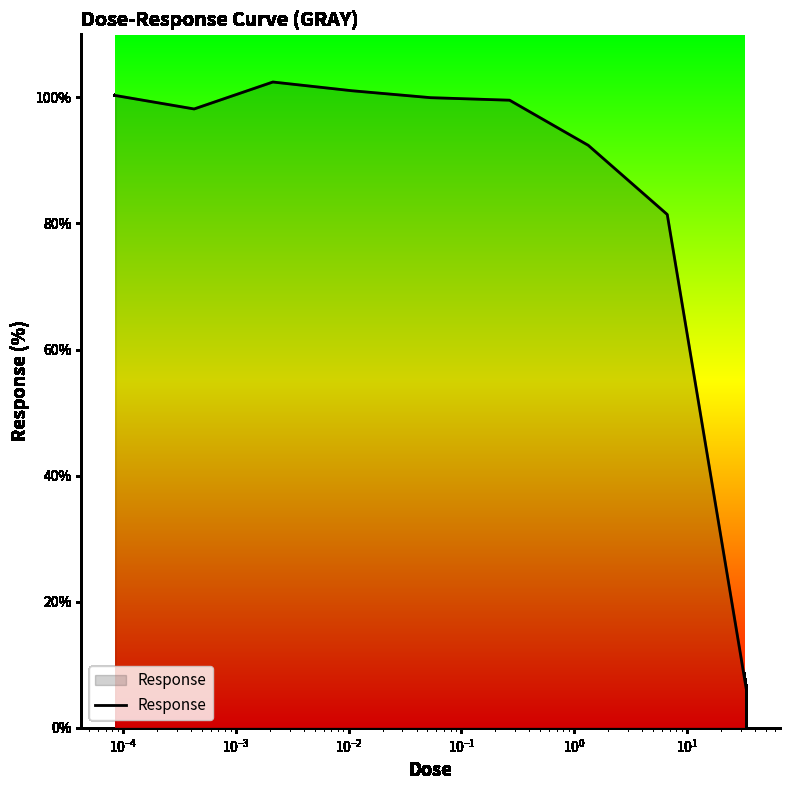

What is the difference between the maximum and minimum values?

96.1